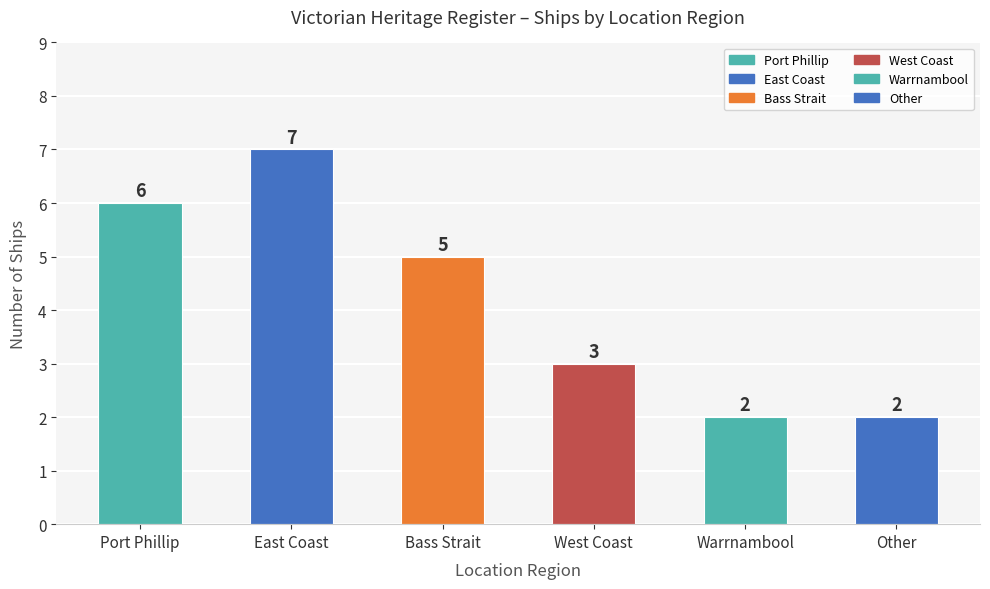

What is the ratio of the value at East Coast to the value at Bass Strait?

1.4